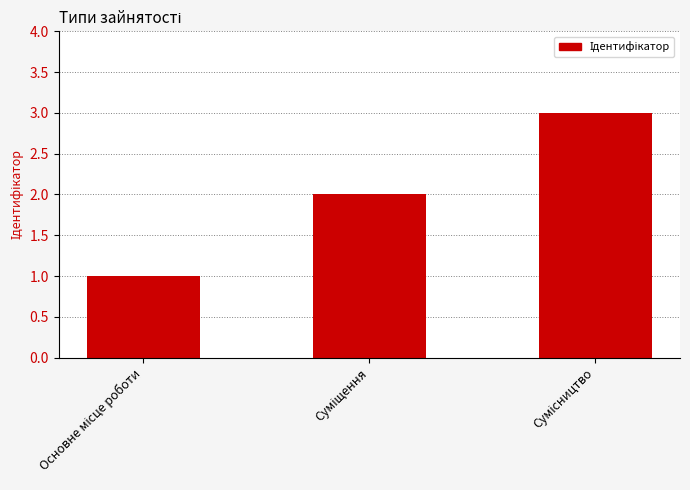

What is the maximum value shown in the chart?

3